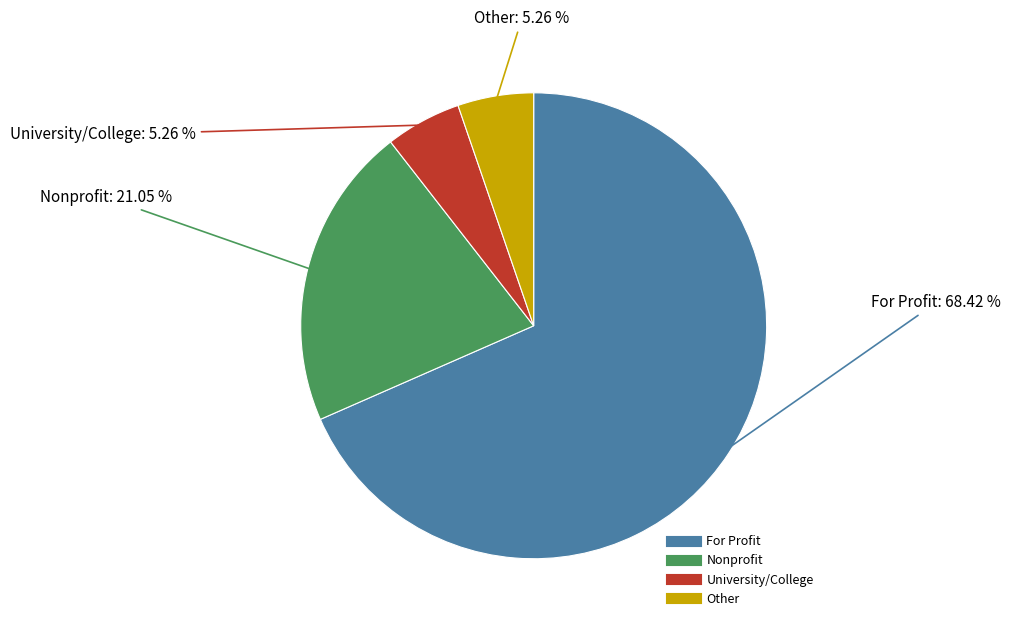

To the nearest percent, what is the difference between the Nonprofit and University/College slice percentages?

16%